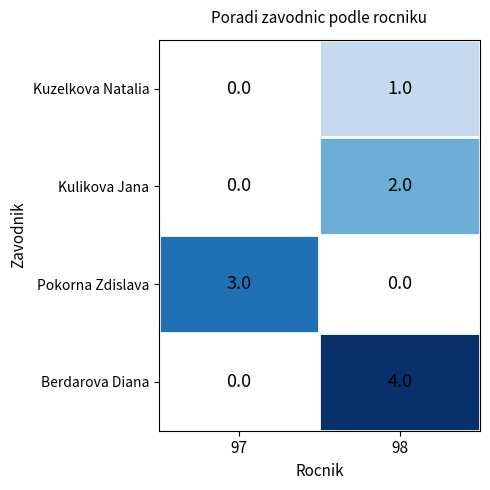

How many distinct data groups are displayed?

4